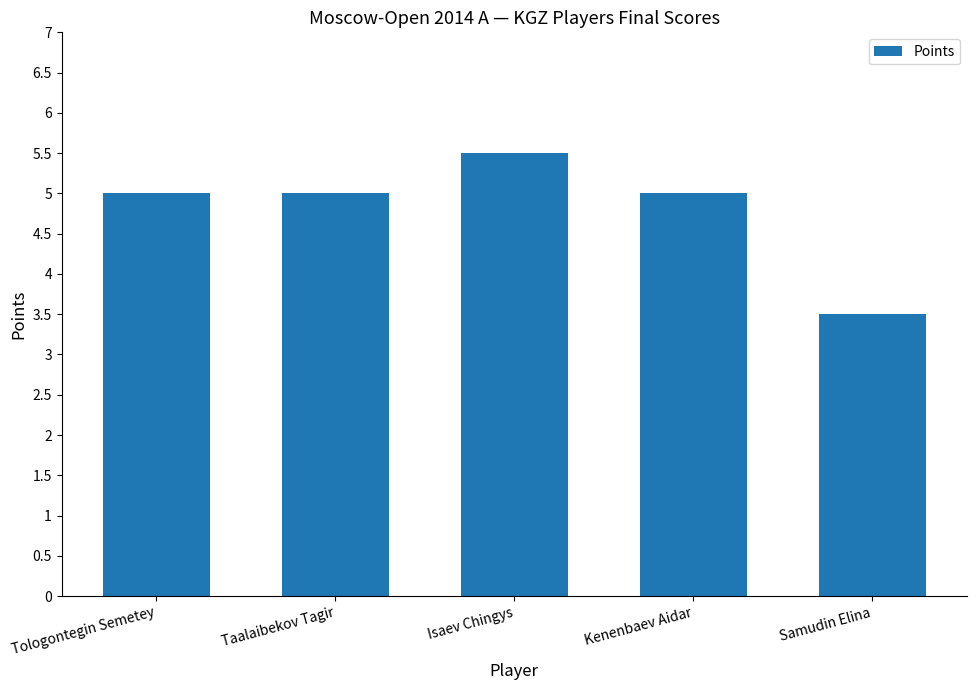

Count the number of categories in the chart.

5